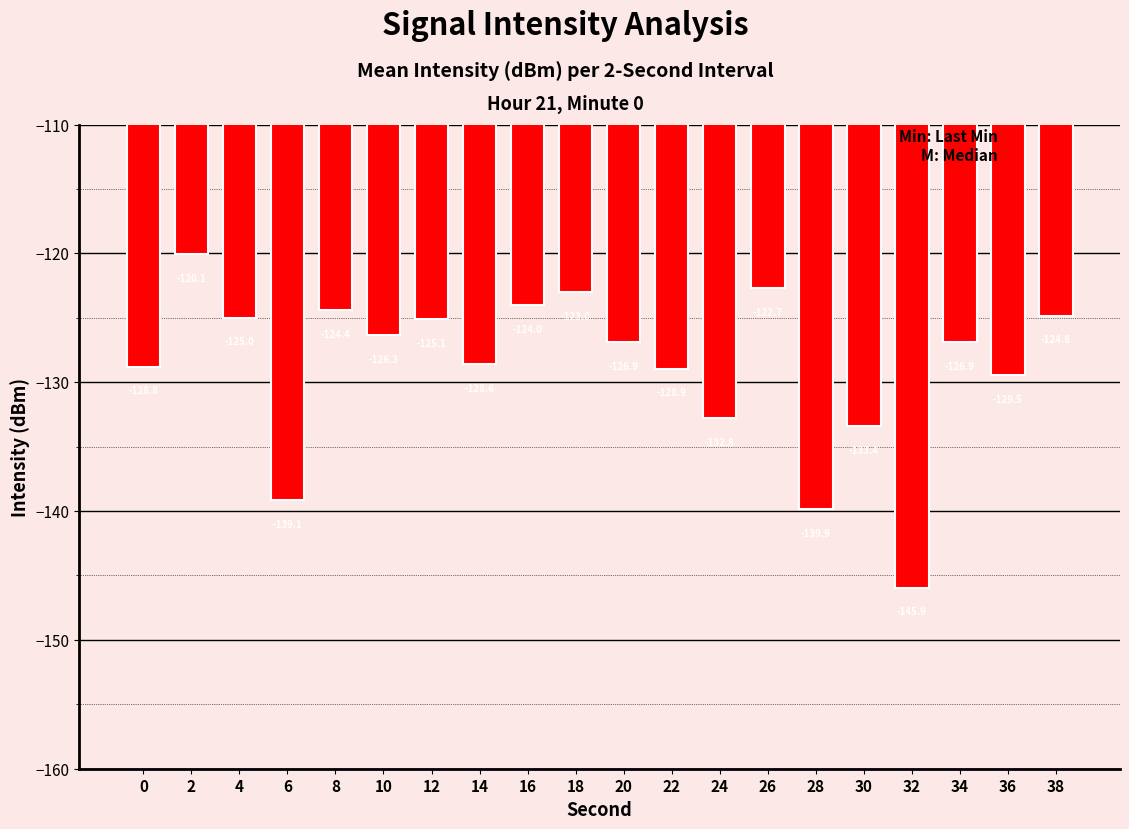

Which label corresponds to the largest value in the chart?

2